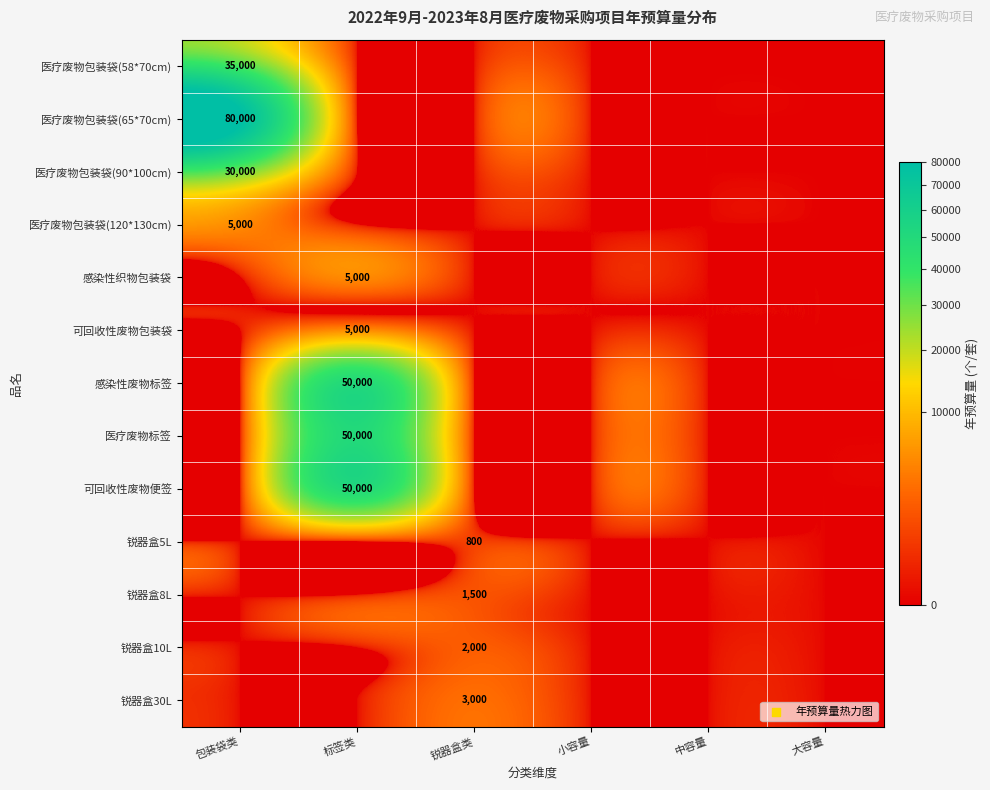

What is the maximum value shown in the chart?

80000